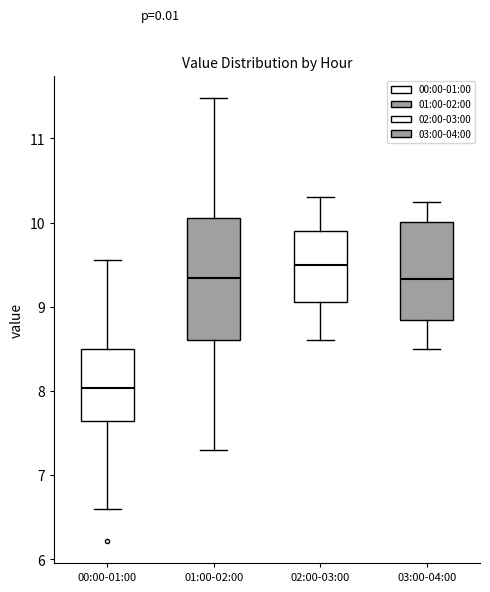

Reading left to right, transcribe this box plot: for each box, give where its median line is, the range the box spans, and where its two whiskers end, as read against the y-axis. The values are not printed on the chart, so give them approximately, as read against the axis.

00:00-01:00: median 8.0, box 7.6 to 8.5, whiskers 6.6 to 9.6
01:00-02:00: median 9.3, box 8.6 to 10.1, whiskers 7.3 to 11.5
02:00-03:00: median 9.5, box 9.1 to 9.9, whiskers 8.6 to 10.3
03:00-04:00: median 9.3, box 8.8 to 10.0, whiskers 8.5 to 10.3